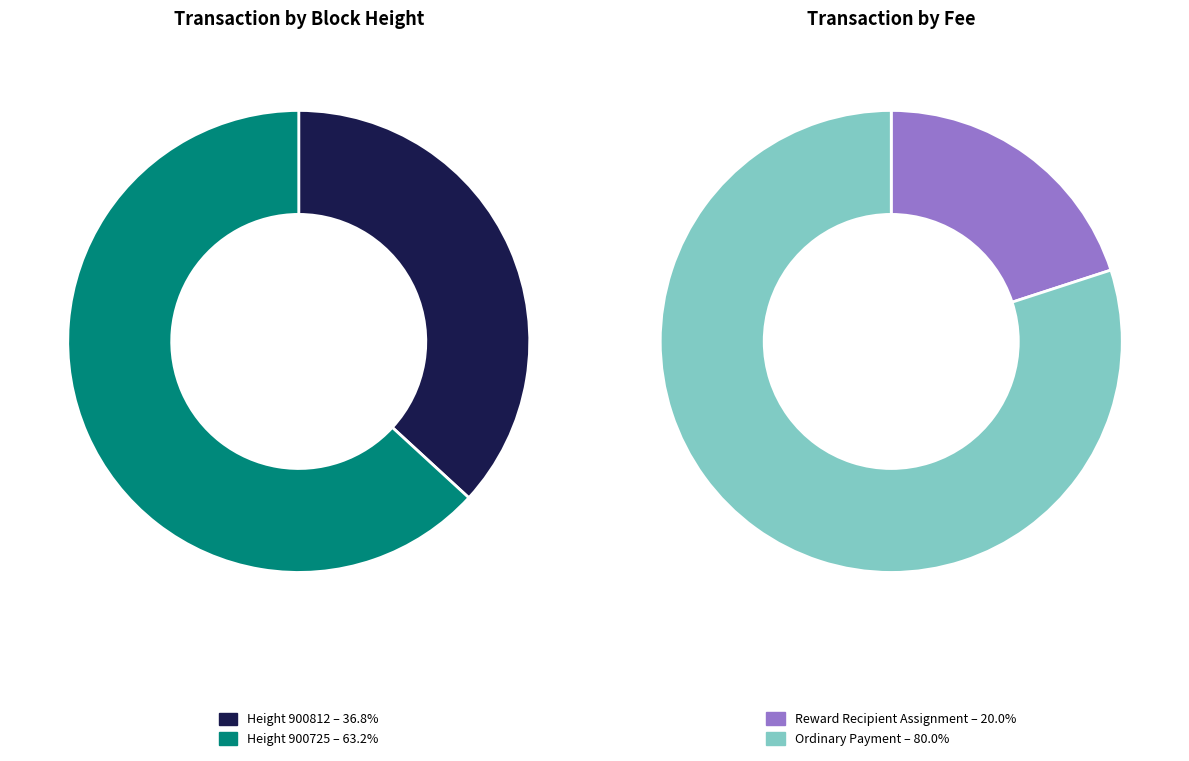

Count the number of slices in the pie.

2